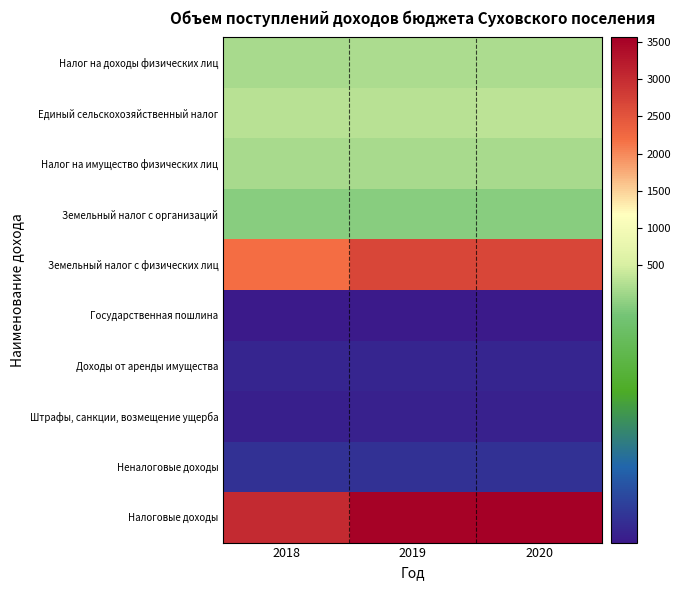

What is the spread (max minus min) of values at 2020?

3556.4